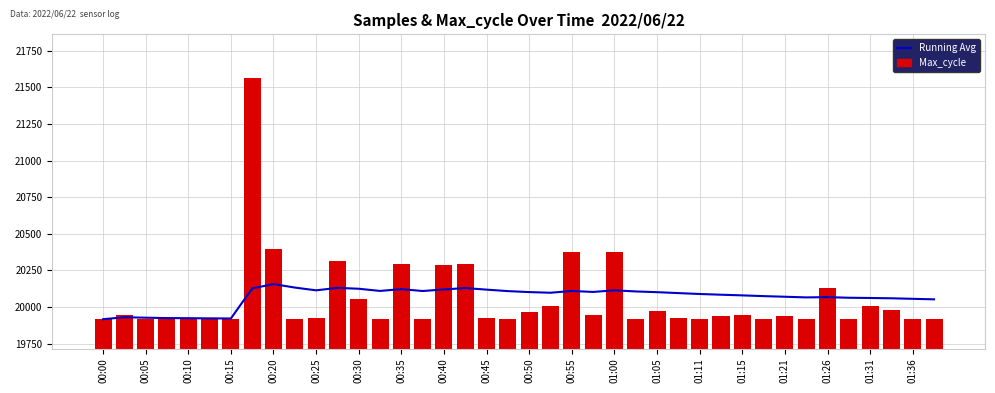

What is the total value across all series at 01:11?

40007.1